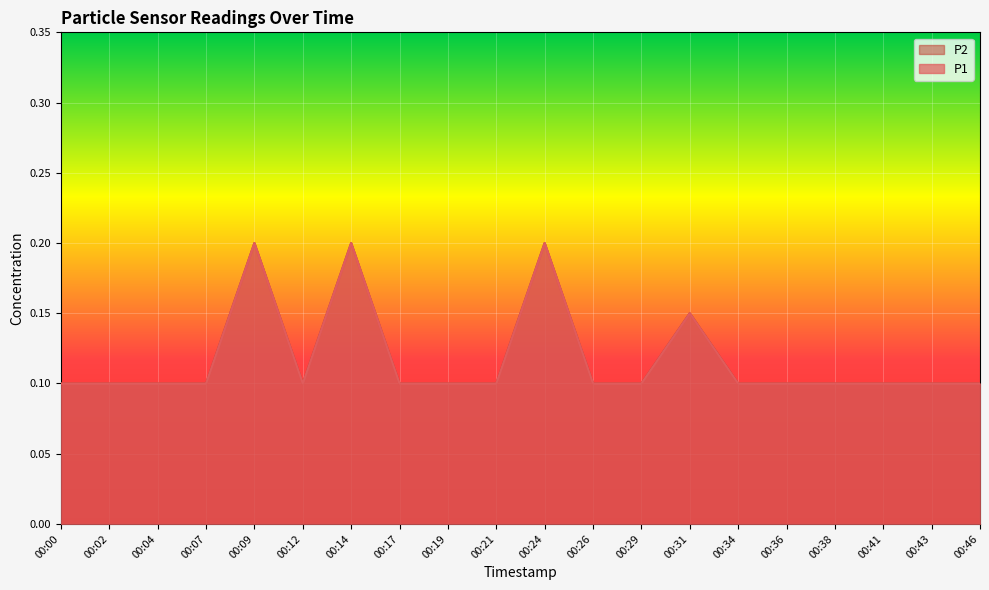

True or false: P2 and P1 intersect in this chart.

False